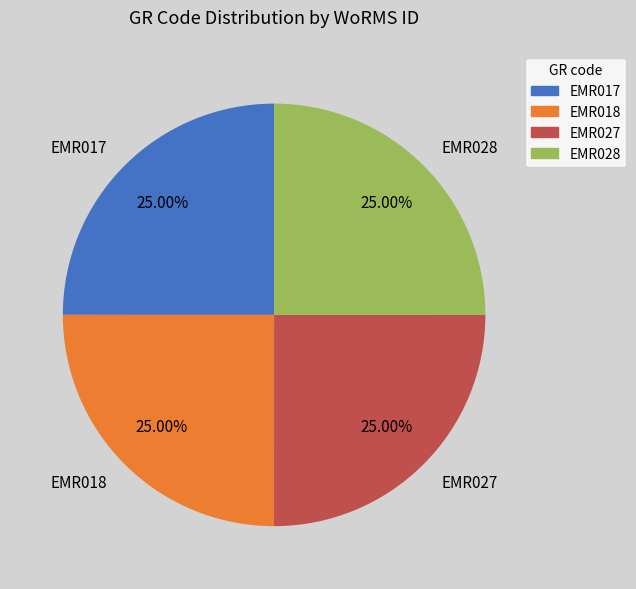

To the nearest percent, what is the average slice percentage?

25%